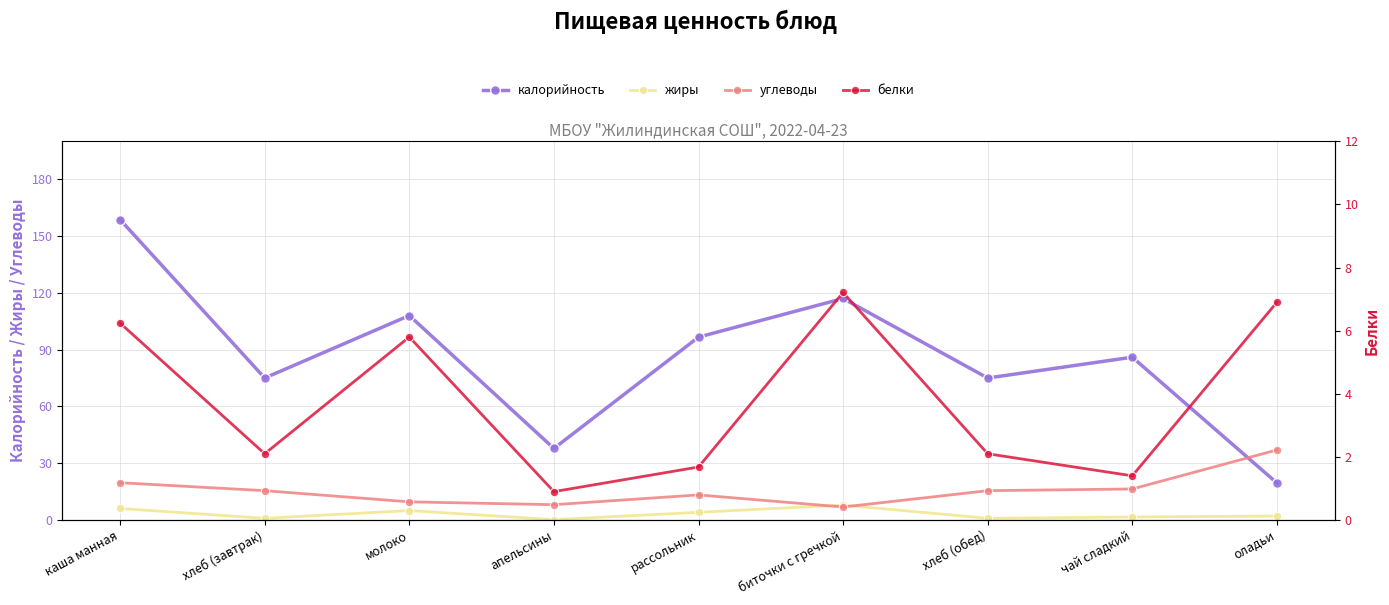

What is the sum of the калорийность values at биточки с гречкой and каша манная?

275.6